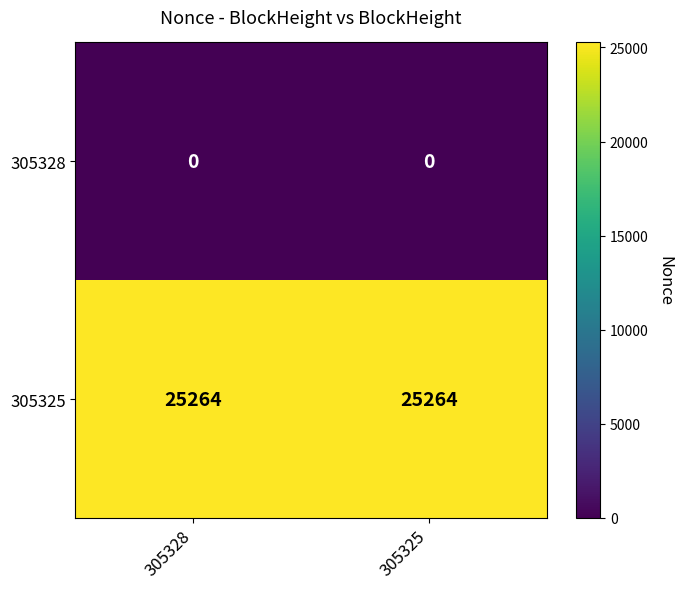

At 305328, list the series in order from largest to smallest.

305325, 305328